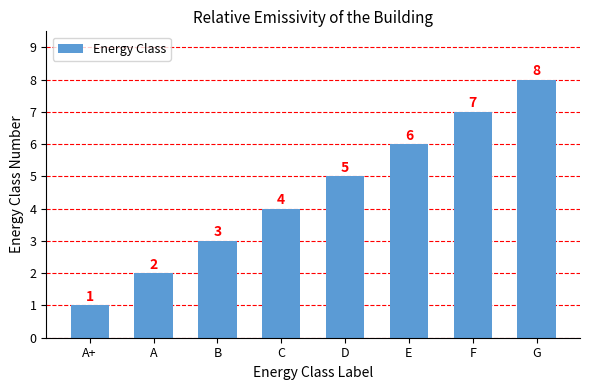

Does the chart contain stacked bars?

No